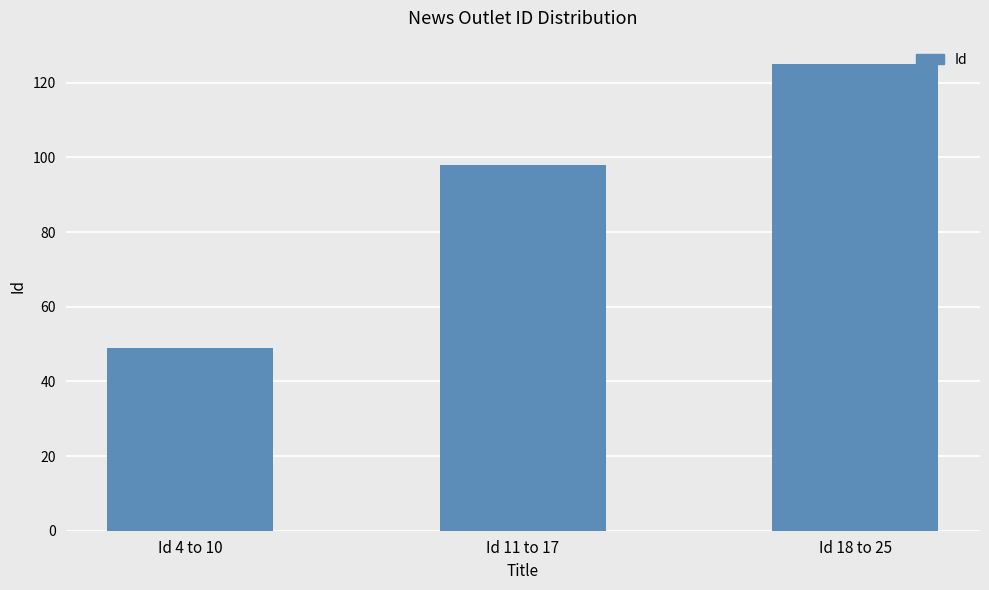

How many categories are shown in the chart?

3